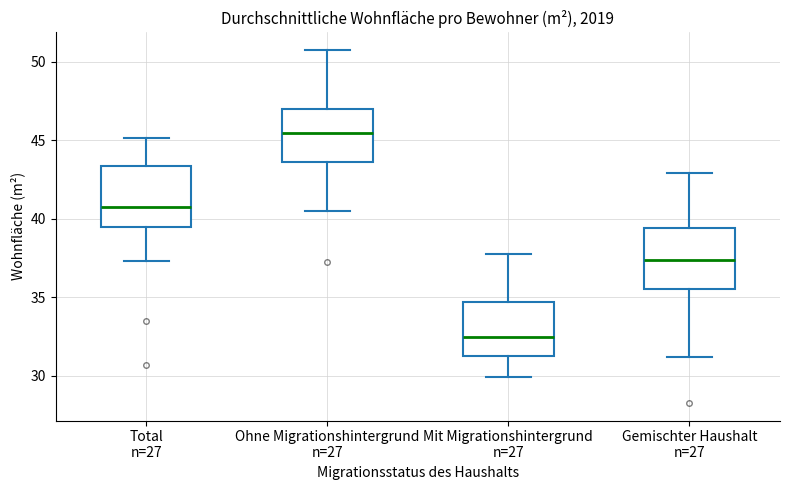

Where is the lower edge of the box for Gemischter Haushalt n=27 on the y-axis? The values are not printed on the chart, so give them approximately, as read against the axis.

35.5